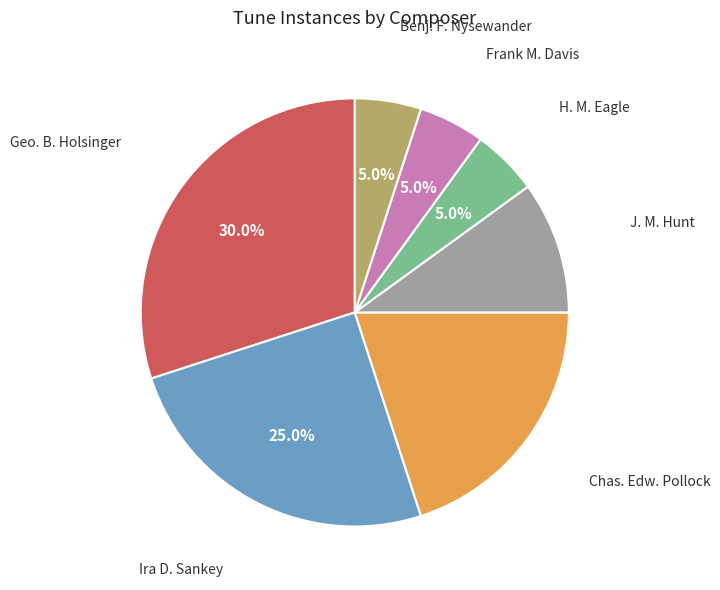

Is there a majority slice in this chart?

No